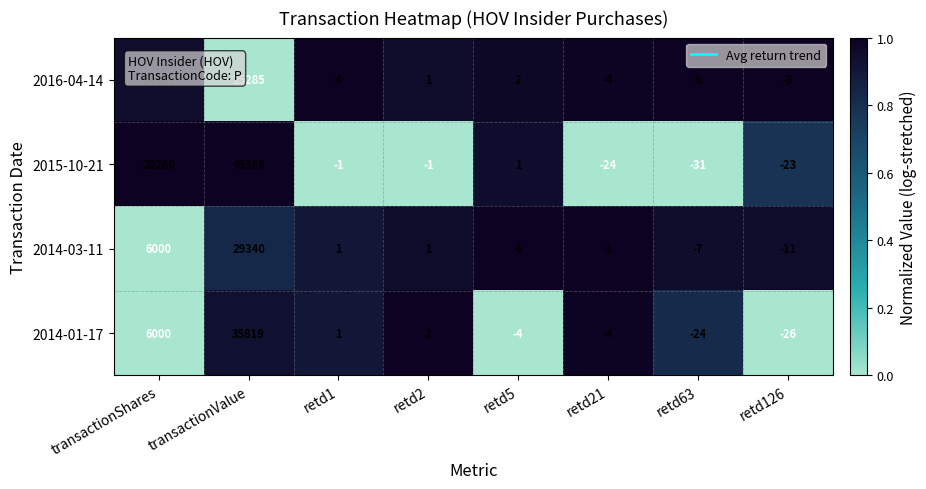

Which series has the largest total across all categories?

2015-10-21